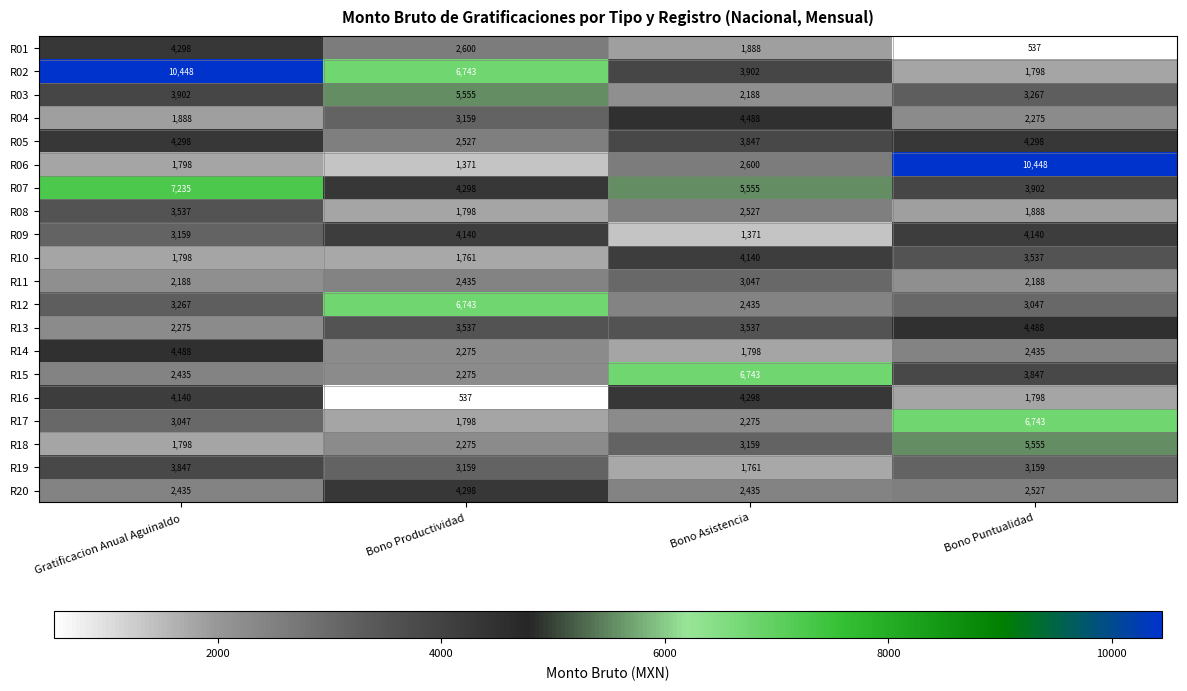

At which category is the sum across all series the highest?

Gratificacion Anual Aguinaldo